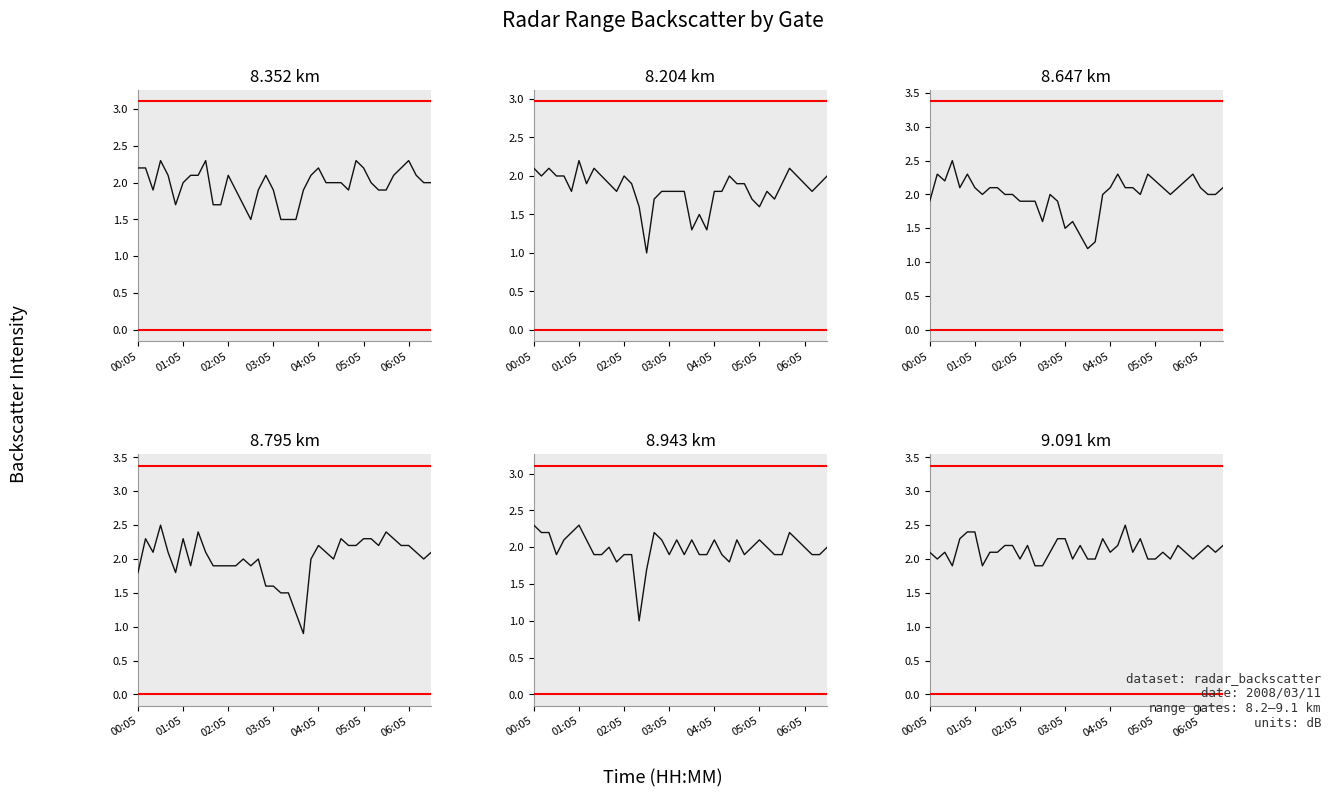

True or false: 8.647 km has more than 1 points higher than both neighbors.

True